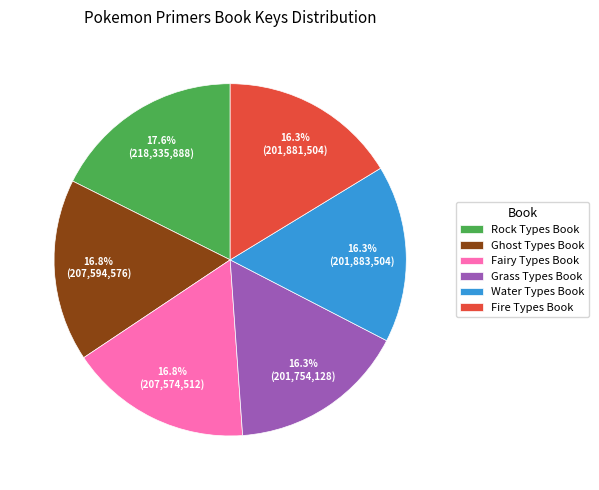

Does any single category account for the majority?

No